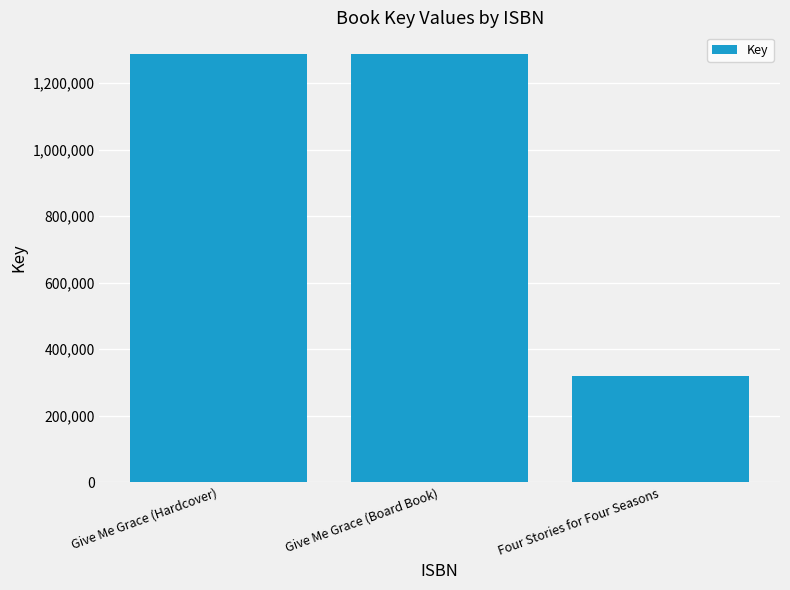

The value at Four Stories for Four Seasons is 214869. True or false?

False